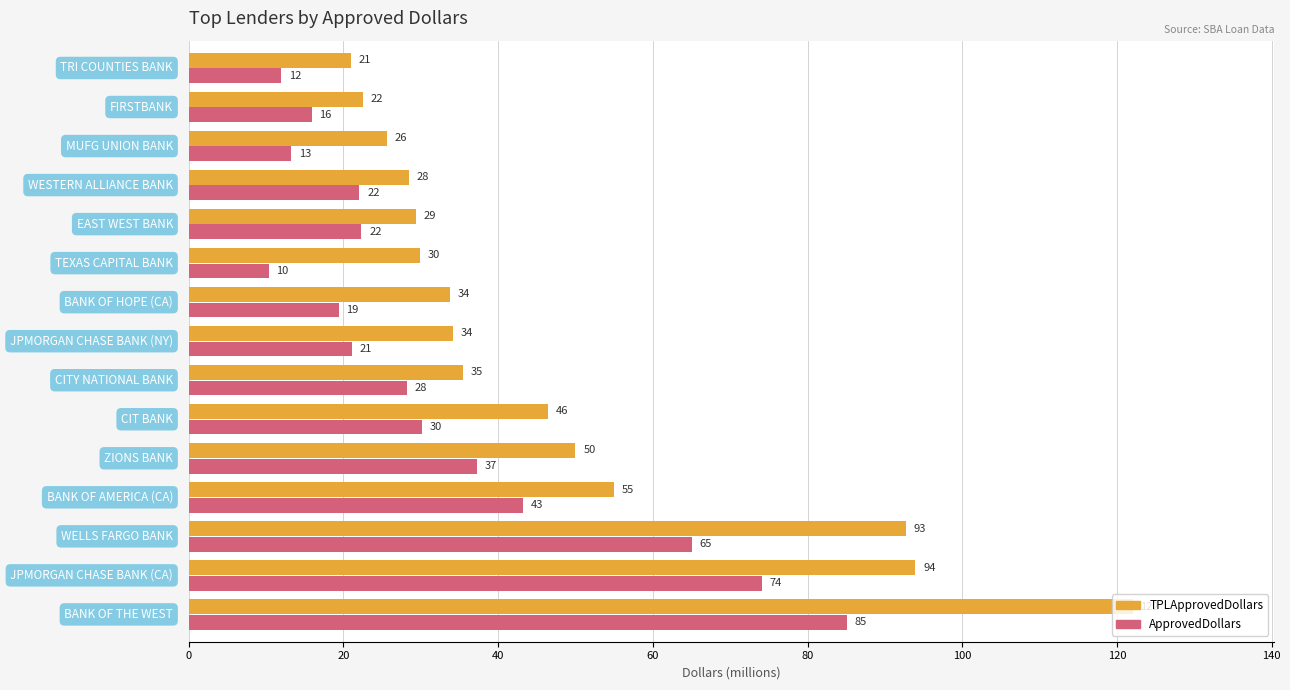

Which series has the largest total across all categories?

TPLApprovedDollars